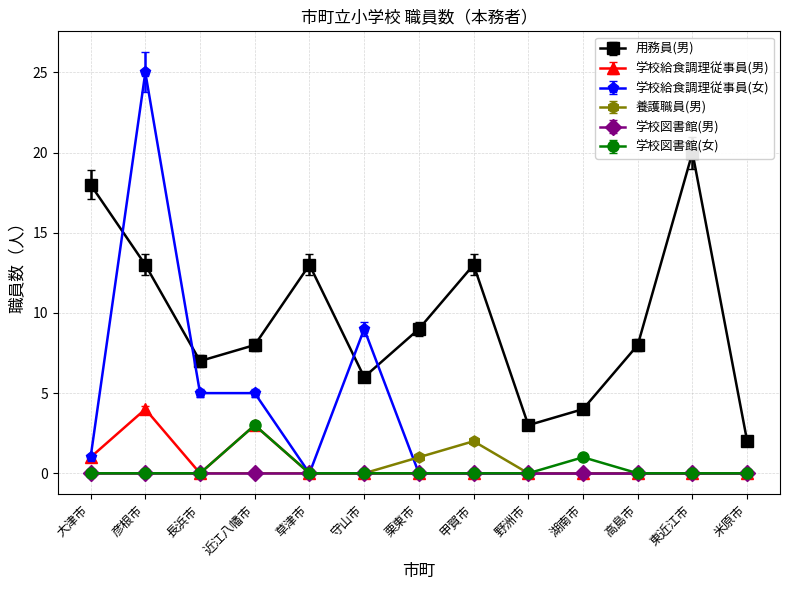

Which category has the highest value in the 学校給食調理従事員(女) series?

彦根市